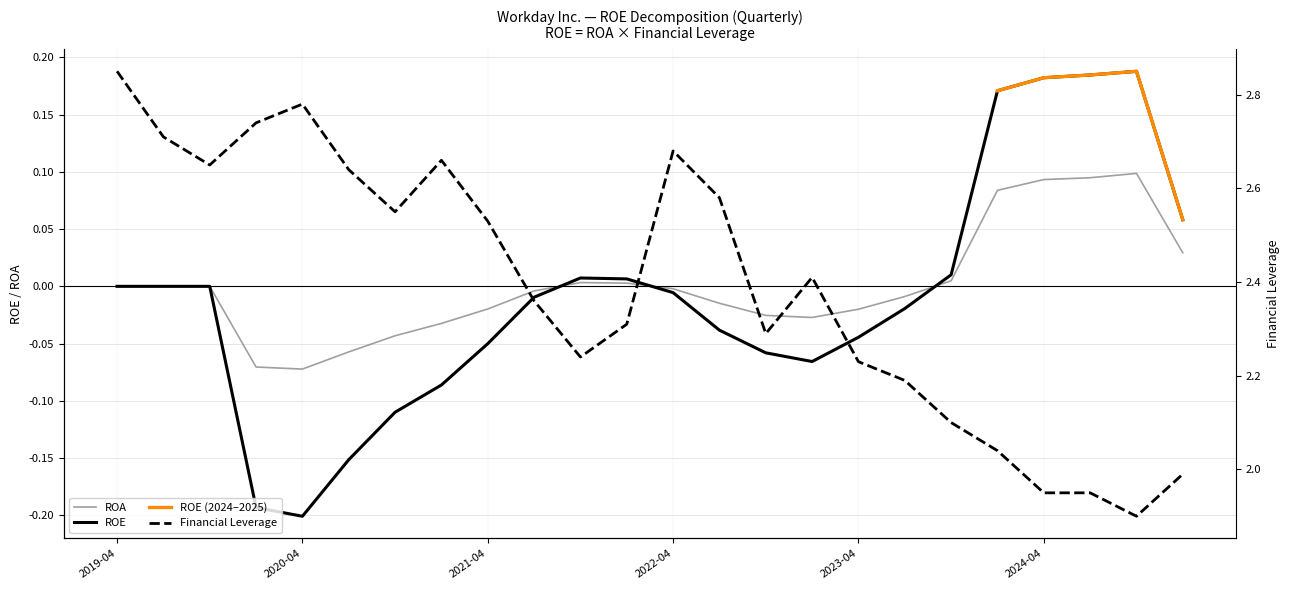

What is the difference between the highest and lowest values at 2021-07-31?

2.4